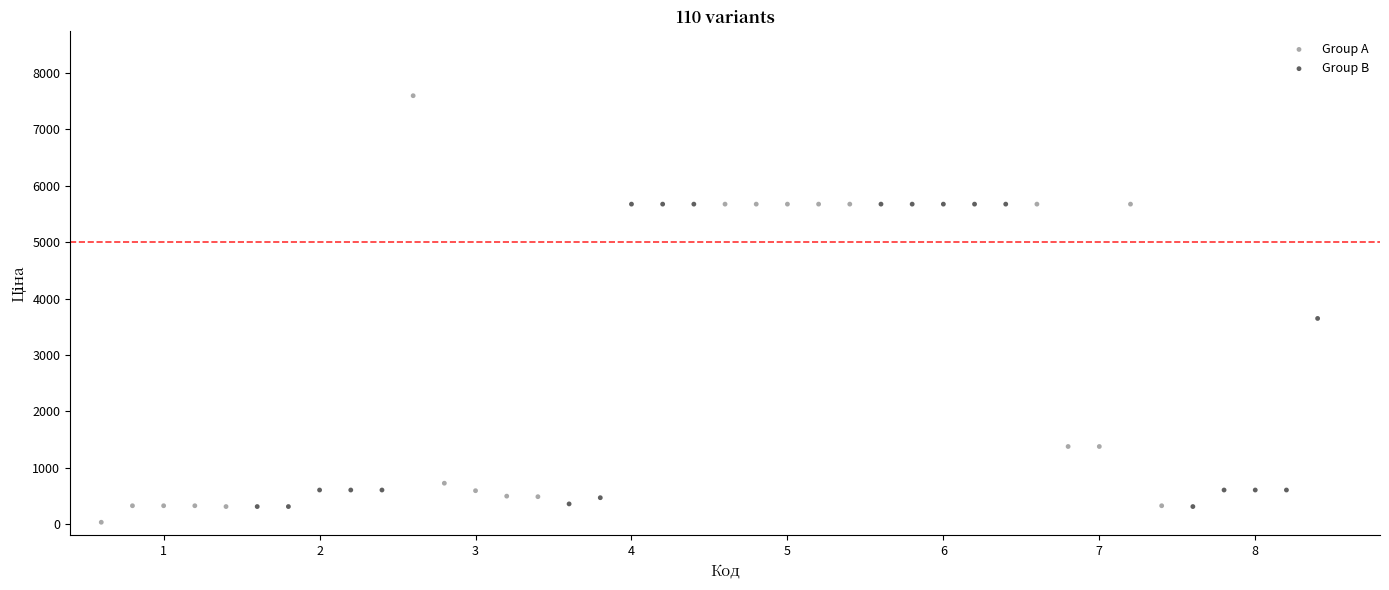

Which series has the widest spread of Y values?

Group A